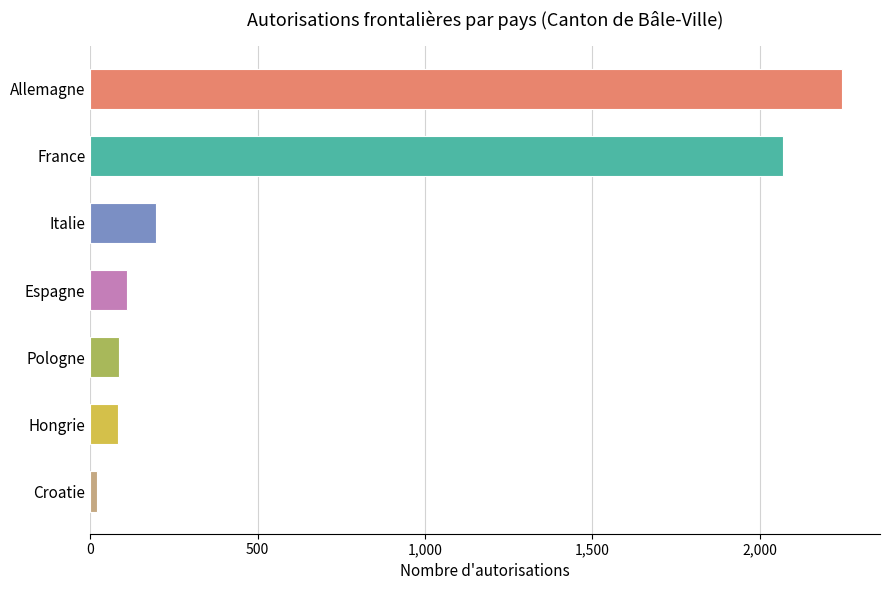

Is it true that the value at France is 3018?

False